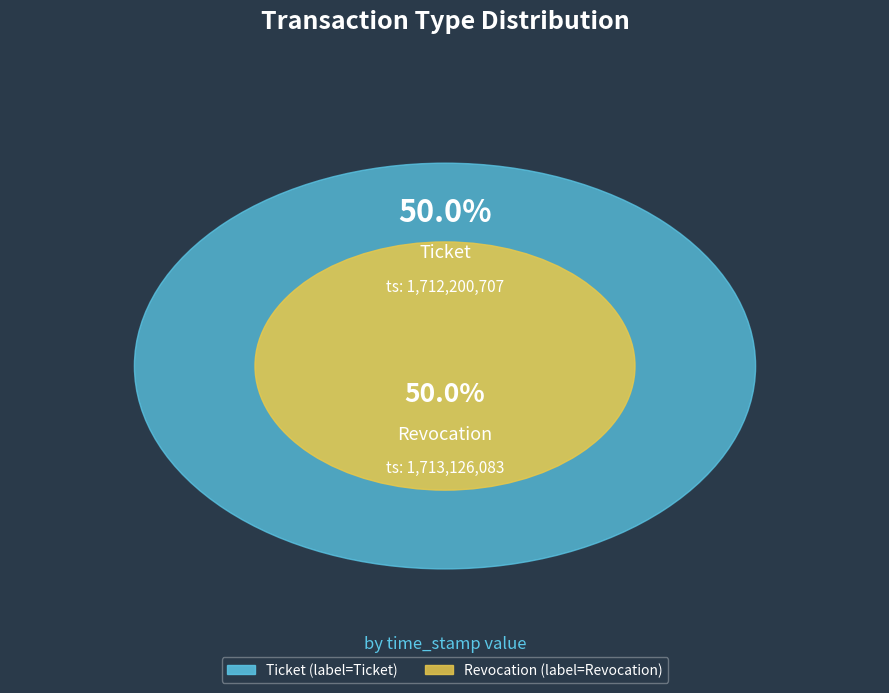

The Revocation slice represents 50% of the pie. True or false?

True